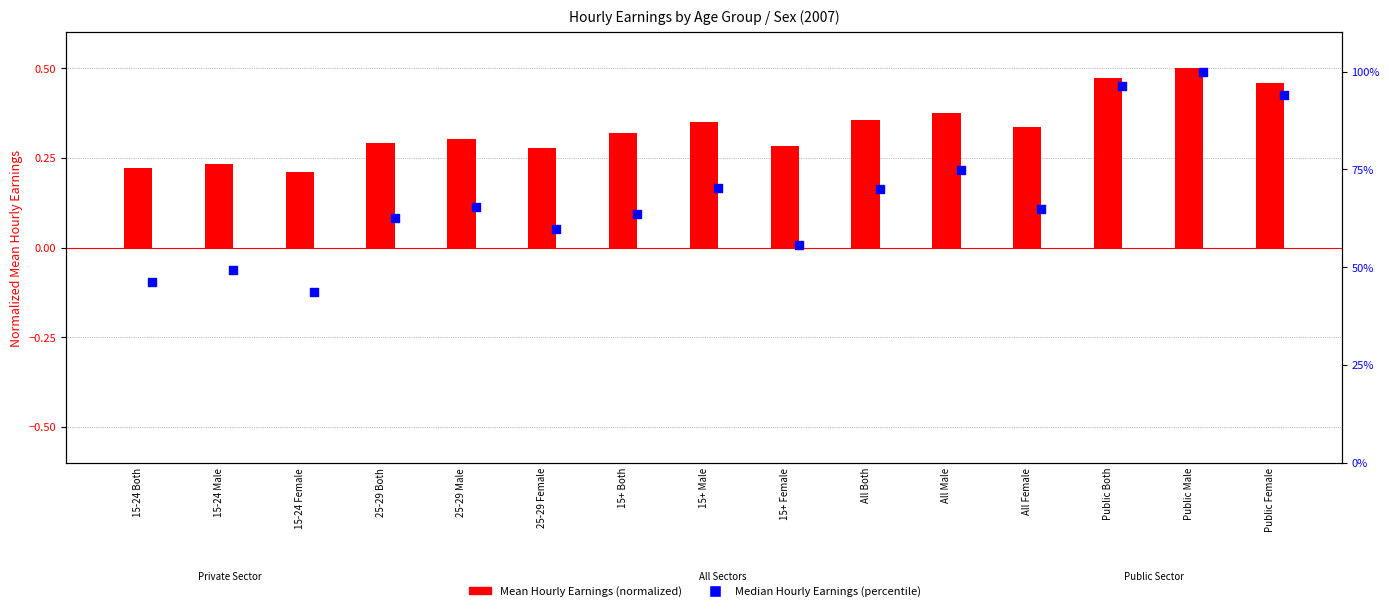

What are all the series names shown in the legend?

Mean Hourly Earnings (normalized), Median Hourly Earnings (percentile)